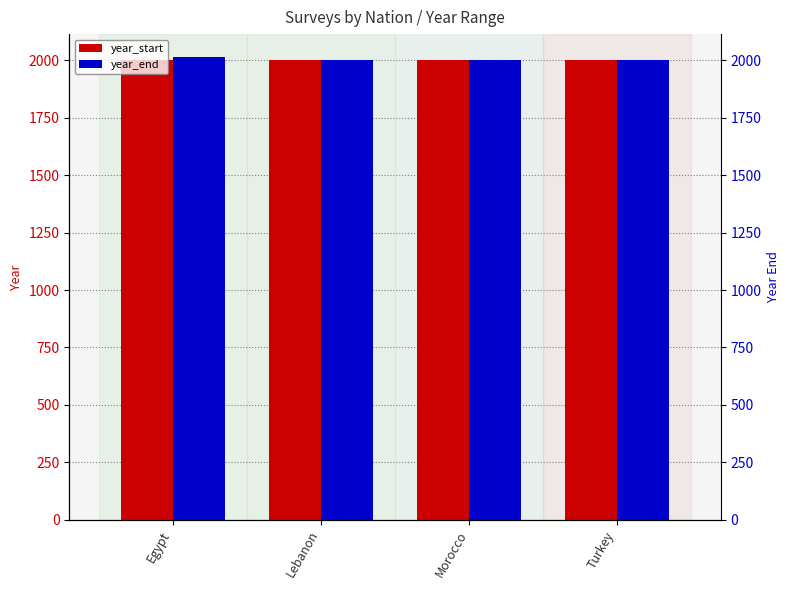

What is the approximate value of year_end at Egypt, to the nearest 10?

2010